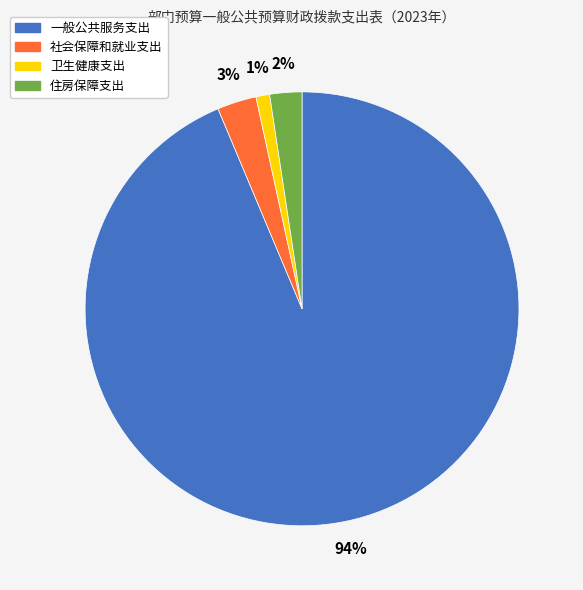

Which slice is the largest?

一般公共服务支出